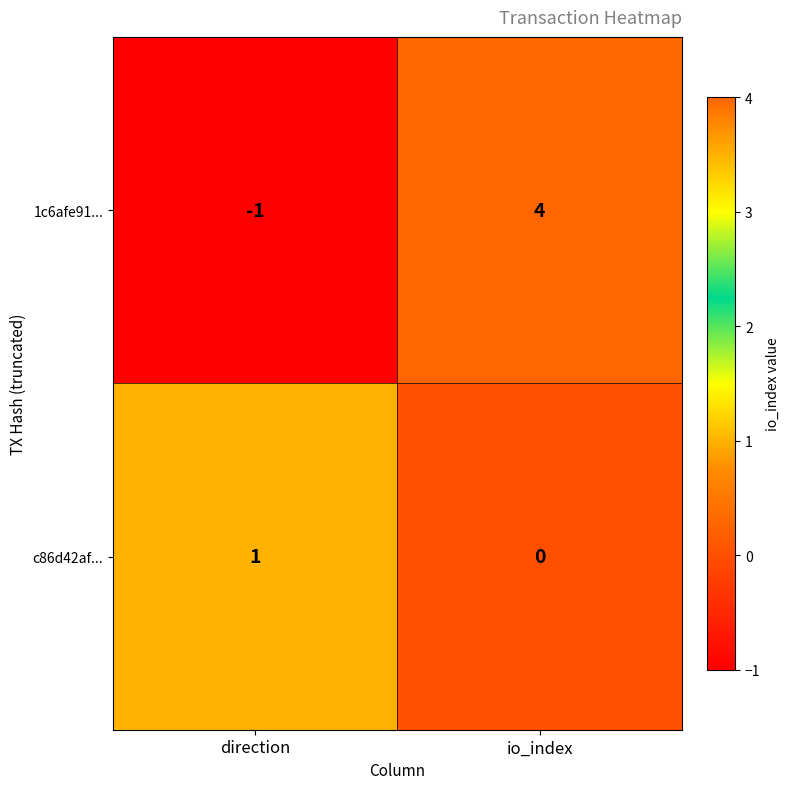

At which label does c86d42af... reach its peak?

direction